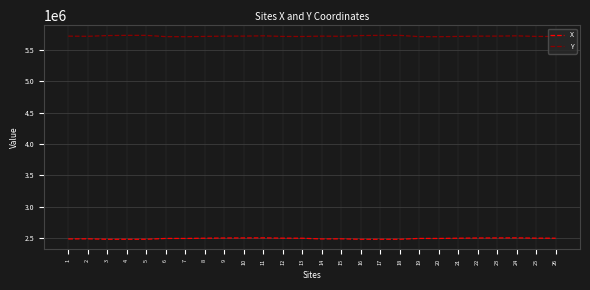

What is the difference between the highest and lowest values at 13?

3216224